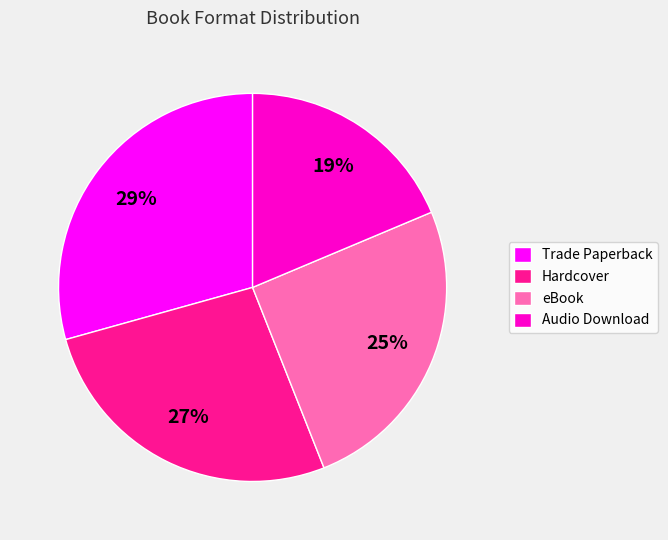

Which category has the biggest portion of the pie?

Trade Paperback